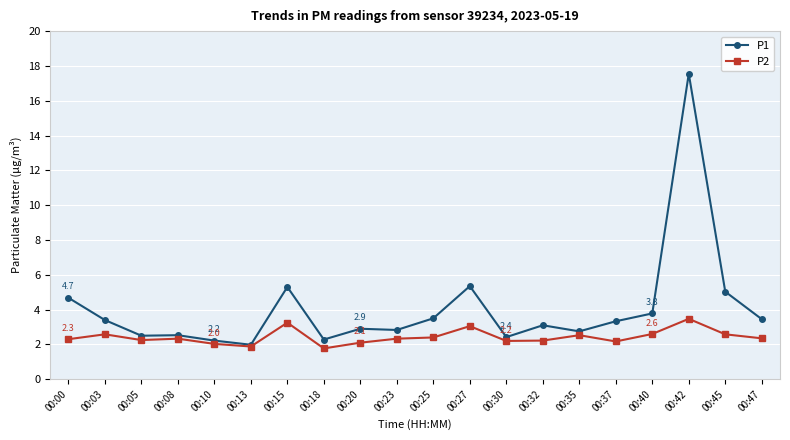

How many data points in P1 are less than 3?

9